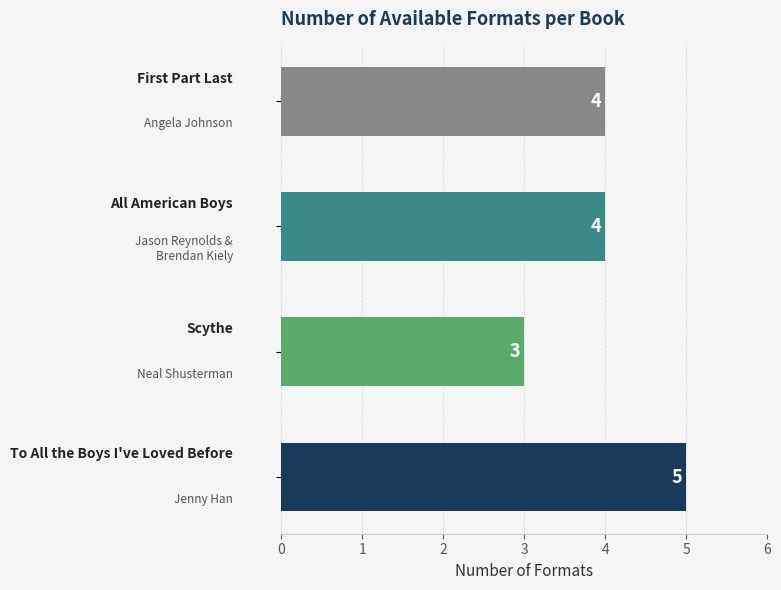

What is the greatest value displayed?

5